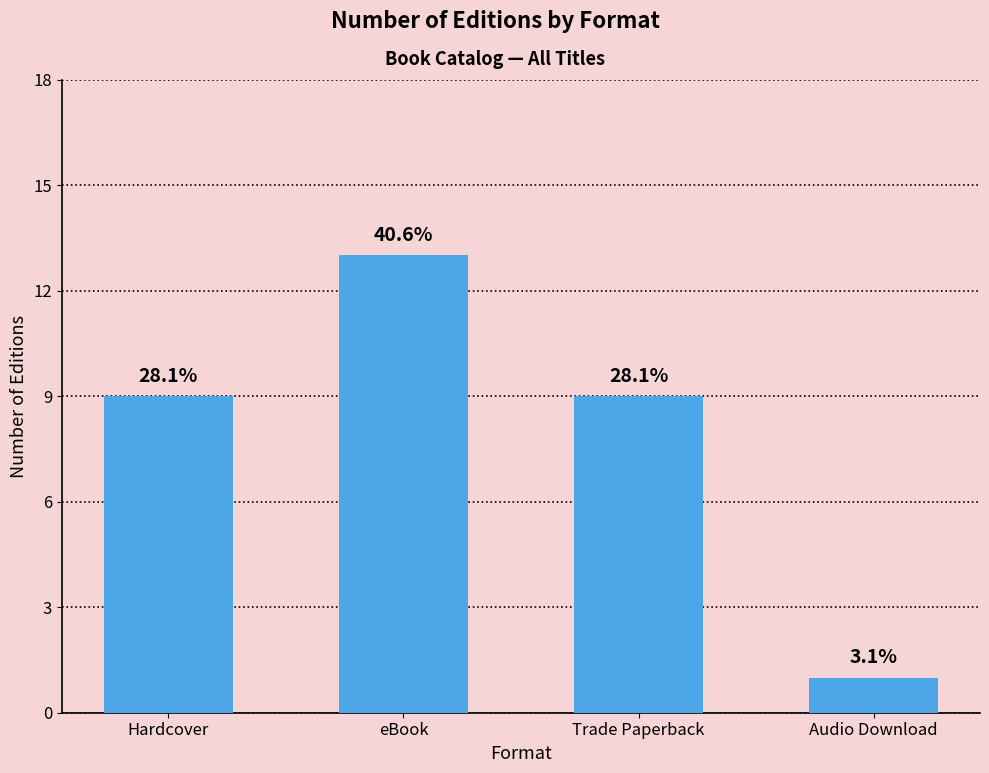

Where is the data nearest to the value 7?

Hardcover